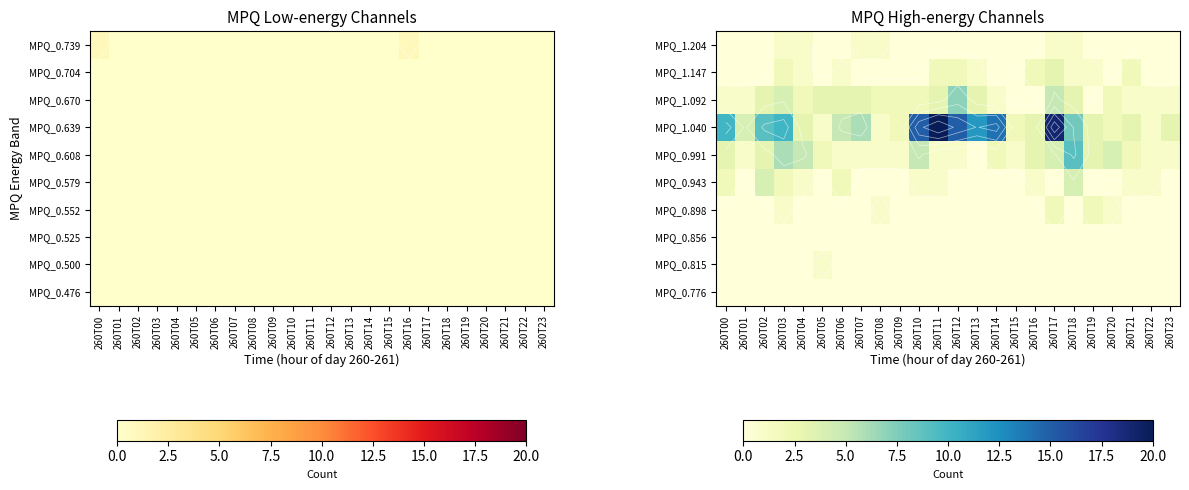

What is the spread (max minus min) of values at 260T19?

3